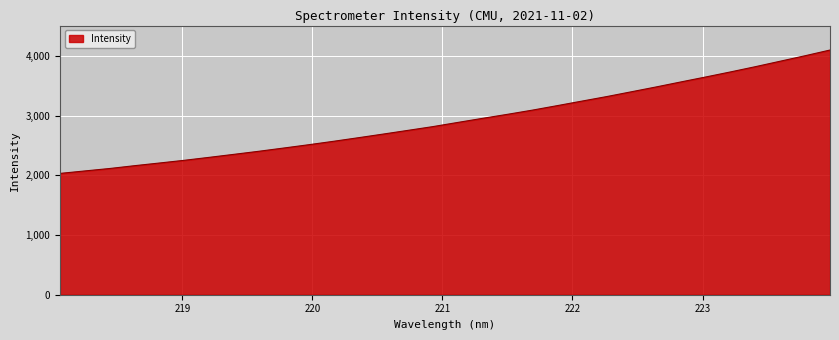

What is the difference between the maximum and minimum values?

2069.0